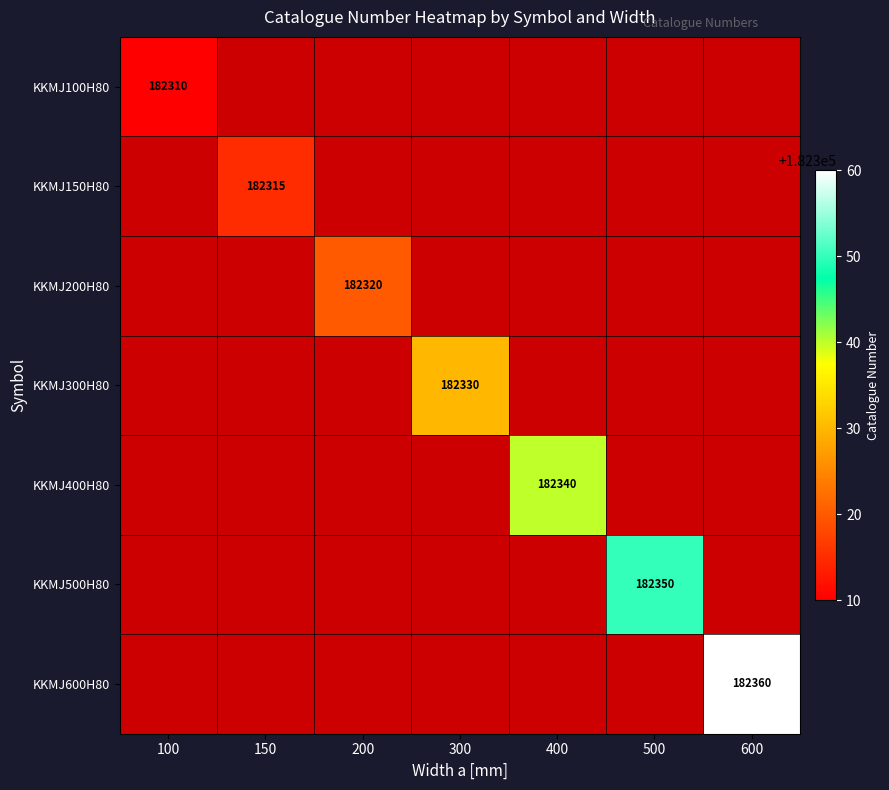

At how many categories does at least one series exceed 182347?

2